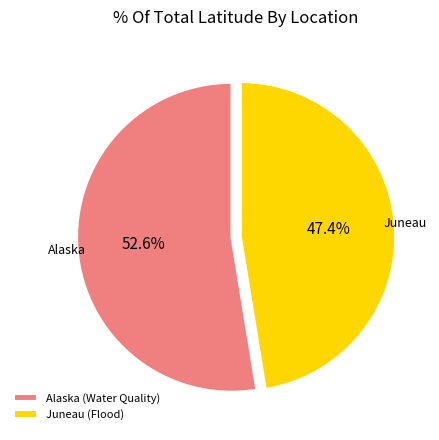

Rank the categories by value from highest to lowest.

Alaska (Water Quality), Juneau (Flood)